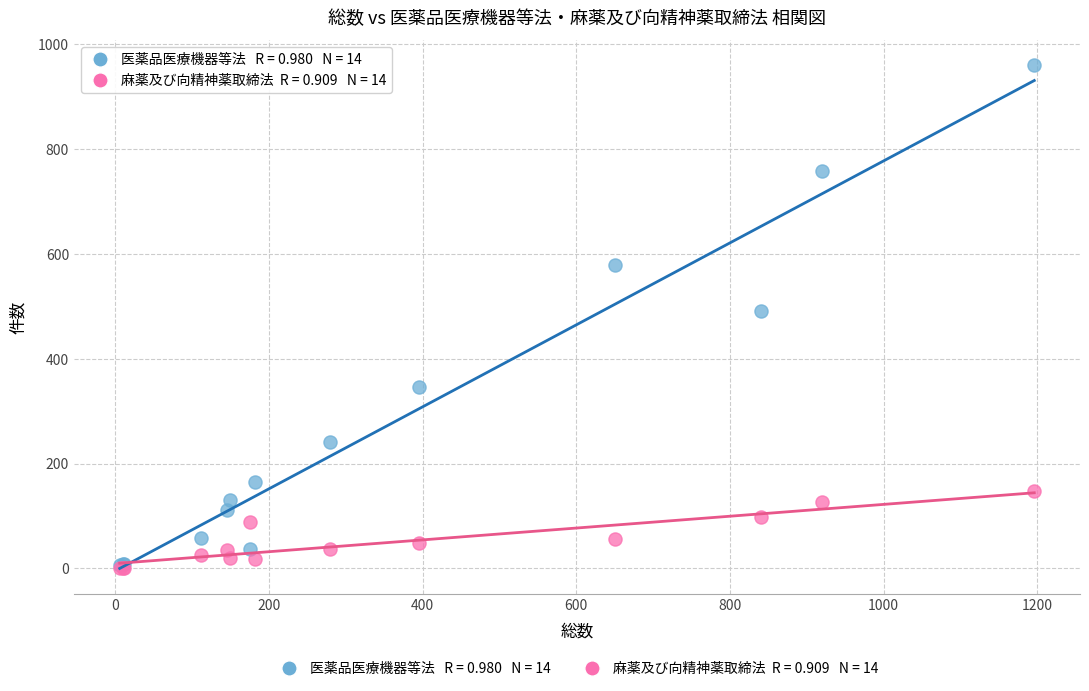

Across all series, what Y value is closest to 480?

492